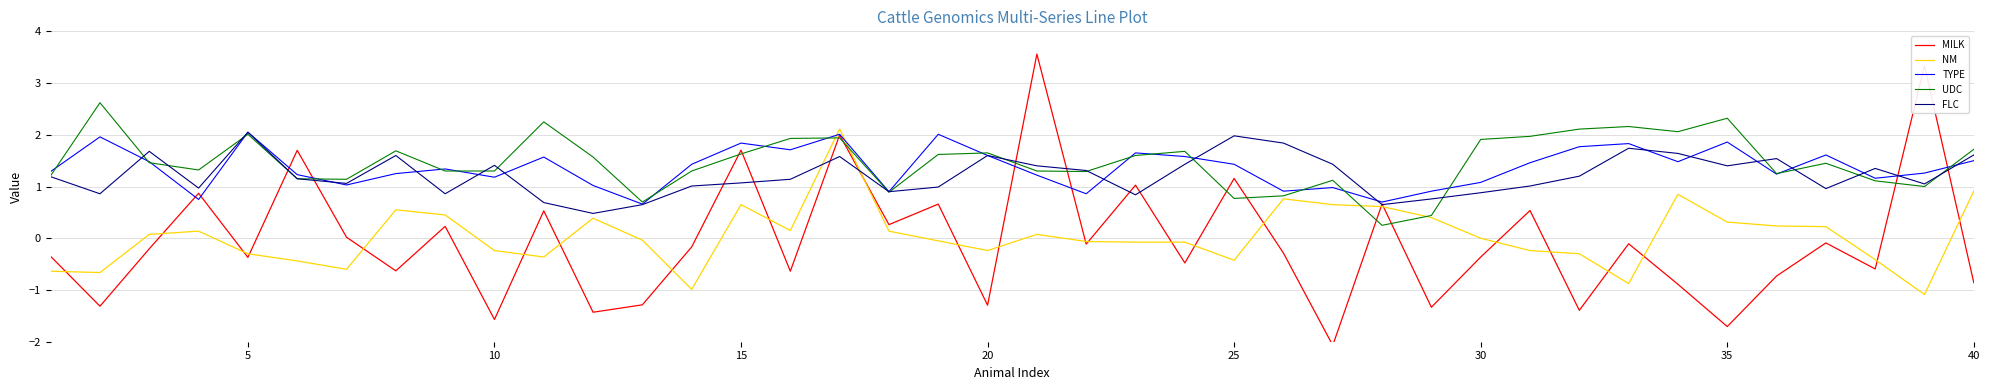

How many distinct data groups are displayed?

5